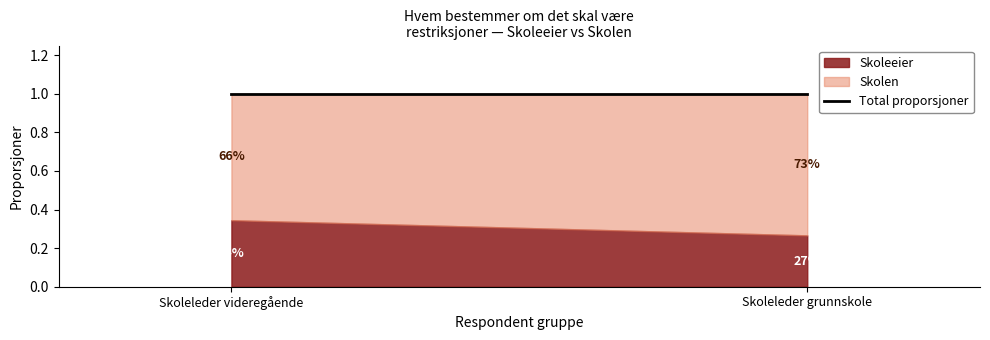

What is the spread (max minus min) of values at Skoleleder videregående?

0.3